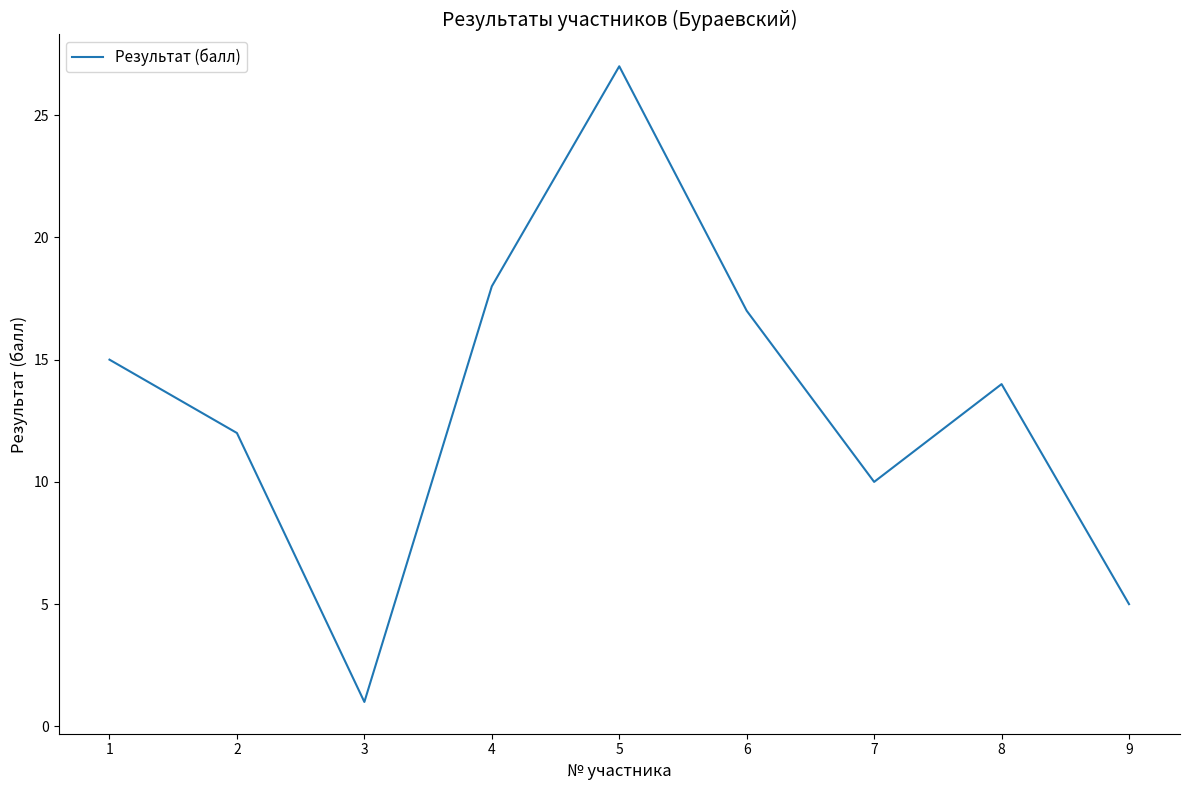

What is the change in value from 6 to 9?

-12